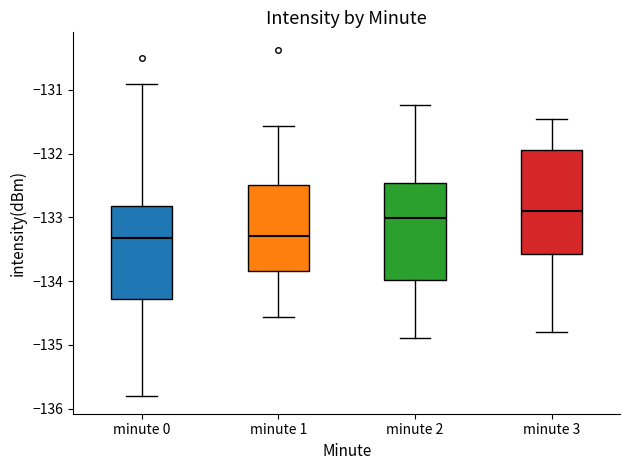

Where does the lower whisker of the box for minute 2 end on the y-axis? The values are not printed on the chart, so give them approximately, as read against the axis.

-134.9